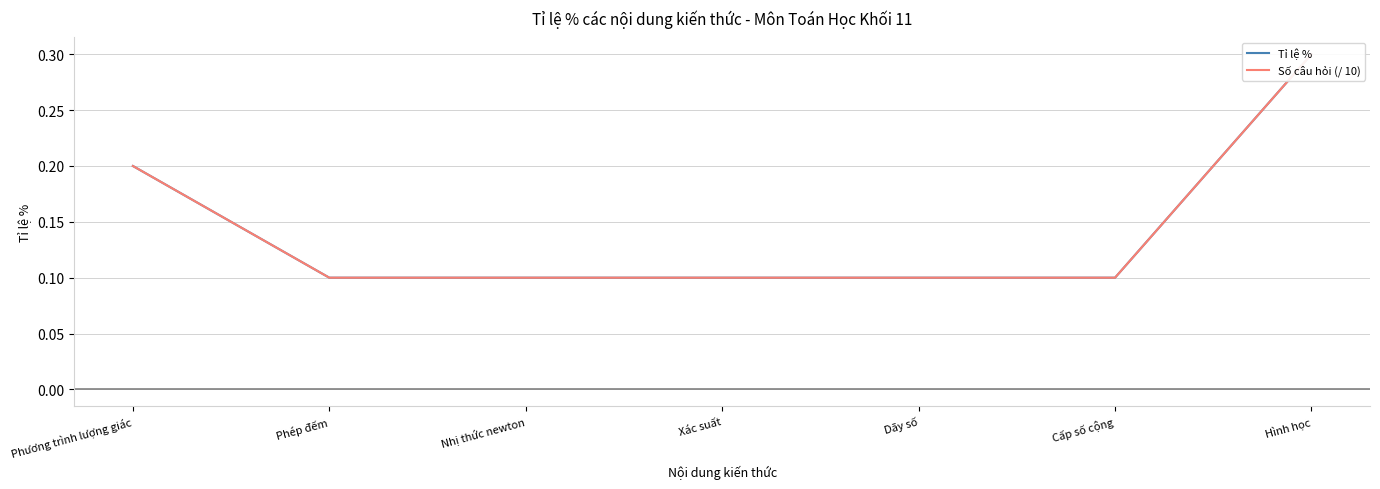

True or false: Số câu hỏi (/ 10) and Tỉ lệ % intersect in this chart.

False